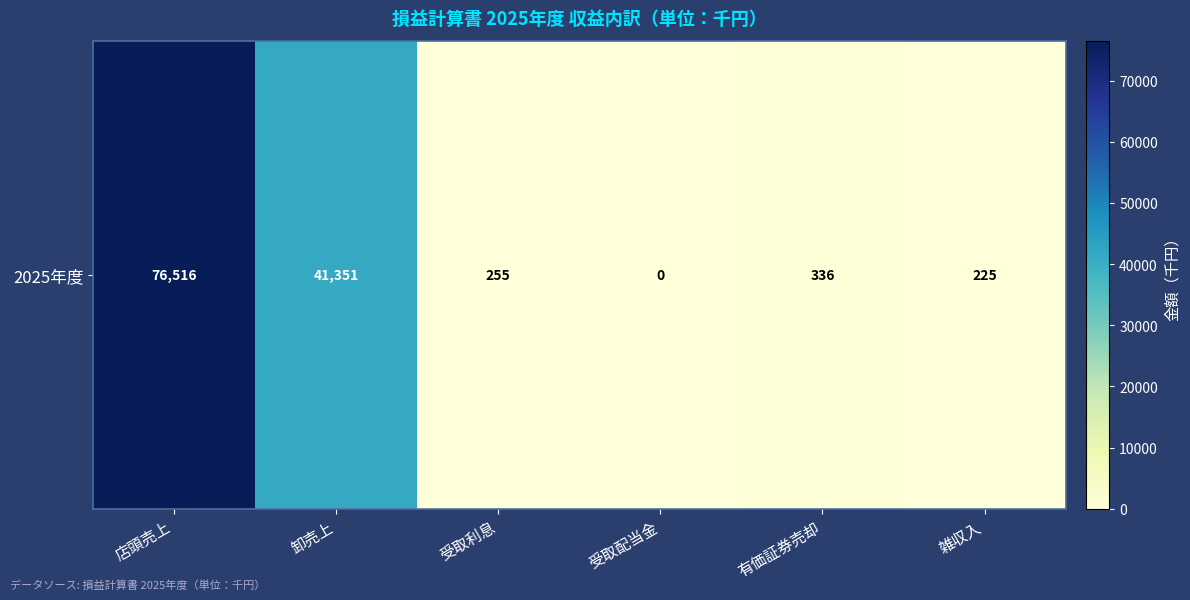

True or false: the data shows 358 at 雑収入.

False